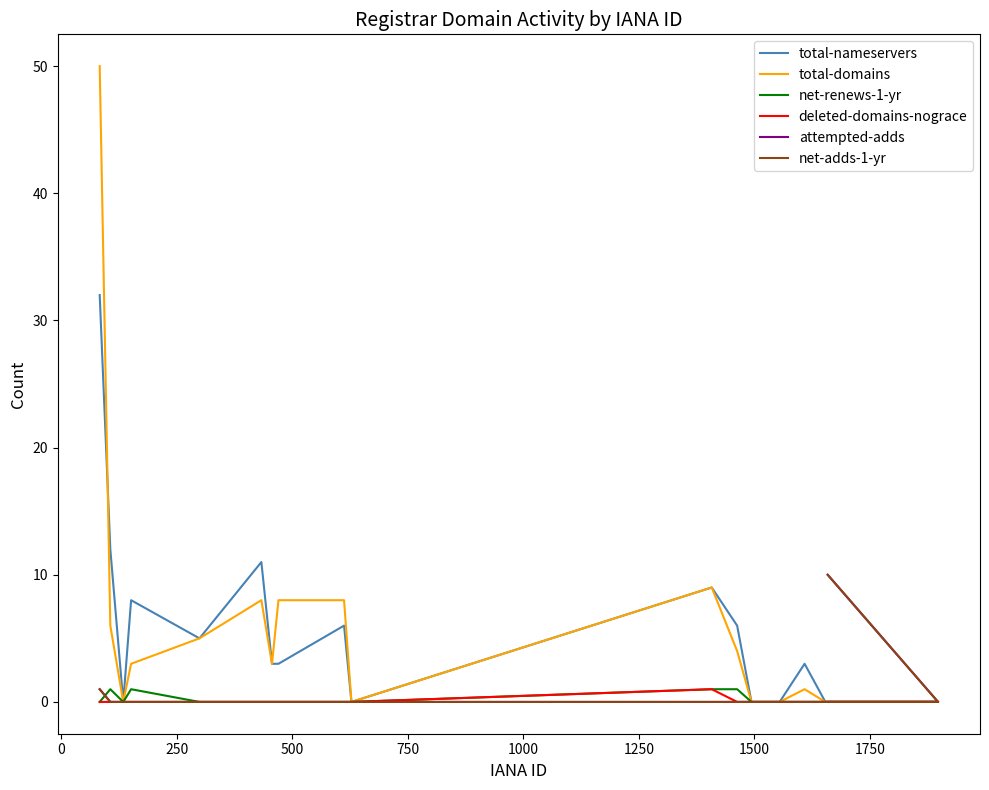

Reading left to right, what are all the values shown in this chart?

total-nameservers: 32	12	0	8	5	11	3	3	6	0	9	6	0	0	3	0	0	0	0	0
total-domains: 50	6	0	3	5	8	3	8	8	0	9	4	0	0	1	0	0	0	0	0
net-renews-1-yr: 0	1	0	1	0	0	0	0	0	0	1	1	0	0	0	0	0	0	0	0
deleted-domains-nograce: 0	0	0	0	0	0	0	0	0	0	1	0	0	0	0	0	0	0	0	0
attempted-adds: 1	0	0	0	0	0	0	0	0	0	0	0	0	0	0	0	0	0	0	10
net-adds-1-yr: 1	0	0	0	0	0	0	0	0	0	0	0	0	0	0	0	0	0	0	10